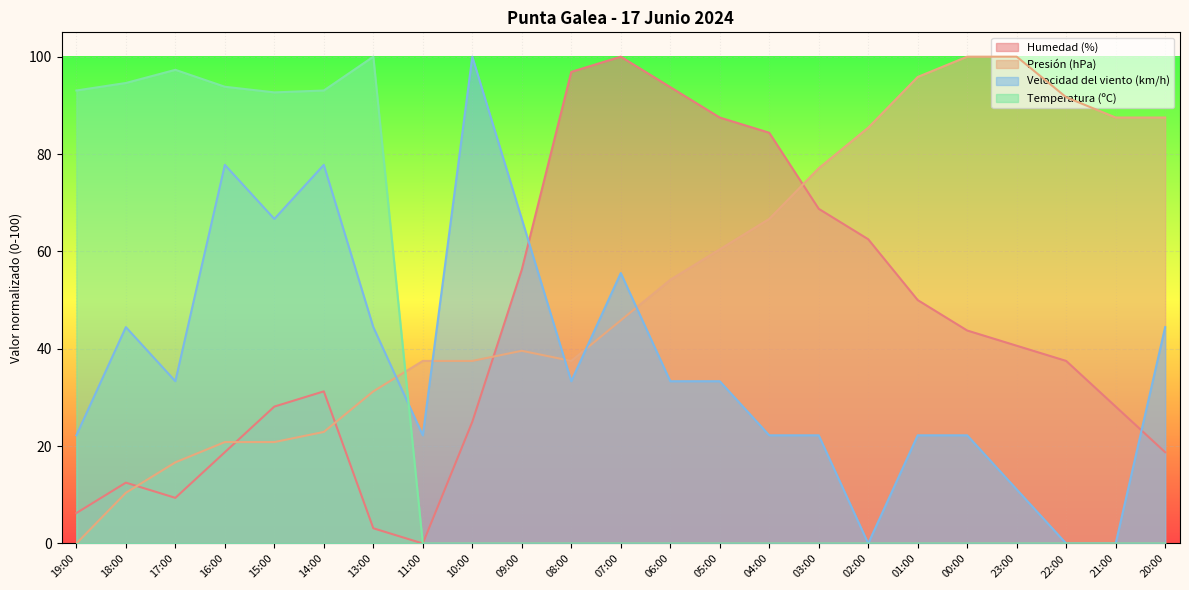

Reading right to left, extract all data points from this chart.

Humedad (%): 20:00=18.8	21:00=28.1	22:00=37.5	23:00=40.6	00:00=43.8	01:00=50.0	02:00=62.5	03:00=68.8	04:00=84.4	05:00=87.5	06:00=93.8	07:00=100.0	08:00=96.9	09:00=56.2	10:00=25.0	11:00=0.0	13:00=3.1	14:00=31.2	15:00=28.1	16:00=18.8	17:00=9.4	18:00=12.5	19:00=6.2
Presión (hPa): 20:00=87.5	21:00=87.5	22:00=91.7	23:00=100.0	00:00=100.0	01:00=95.8	02:00=85.4	03:00=77.1	04:00=66.7	05:00=60.4	06:00=54.2	07:00=45.8	08:00=37.5	09:00=39.6	10:00=37.5	11:00=37.5	13:00=31.2	14:00=22.9	15:00=20.8	16:00=20.8	17:00=16.7	18:00=10.4	19:00=0.0
Velocidad del viento (km/h): 20:00=44.4	21:00=0.0	22:00=0.0	23:00=11.1	00:00=22.2	01:00=22.2	02:00=0.0	03:00=22.2	04:00=22.2	05:00=33.3	06:00=33.3	07:00=55.6	08:00=33.3	09:00=66.7	10:00=100.0	11:00=22.2	13:00=44.4	14:00=77.8	15:00=66.7	16:00=77.8	17:00=33.3	18:00=44.4	19:00=22.2
Temperatura (ºC): 20:00=0.0	21:00=0.0	22:00=0.0	23:00=0.0	00:00=0.0	01:00=0.0	02:00=0.0	03:00=0.0	04:00=0.0	05:00=0.0	06:00=0.0	07:00=0.0	08:00=0.0	09:00=0.0	10:00=0.0	11:00=0.0	13:00=100.0	14:00=93.1	15:00=92.7	16:00=93.8	17:00=97.3	18:00=94.6	19:00=93.1